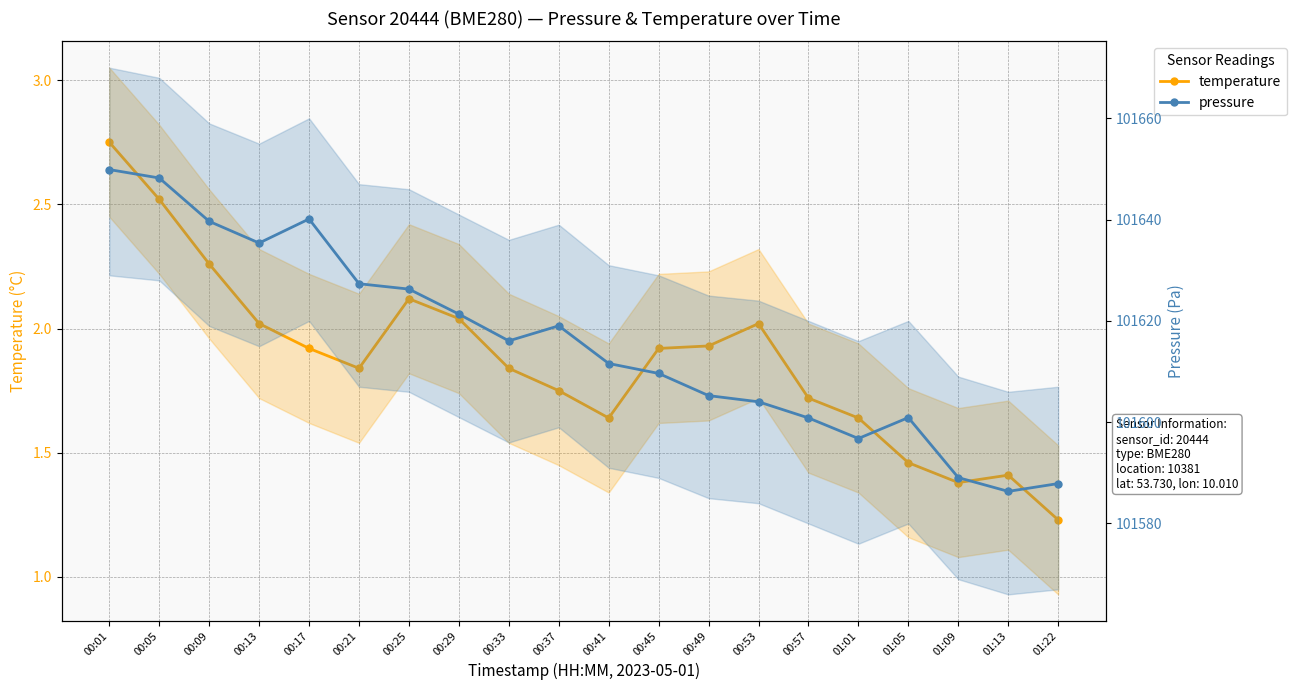

Which series has the widest spread of values?

pressure